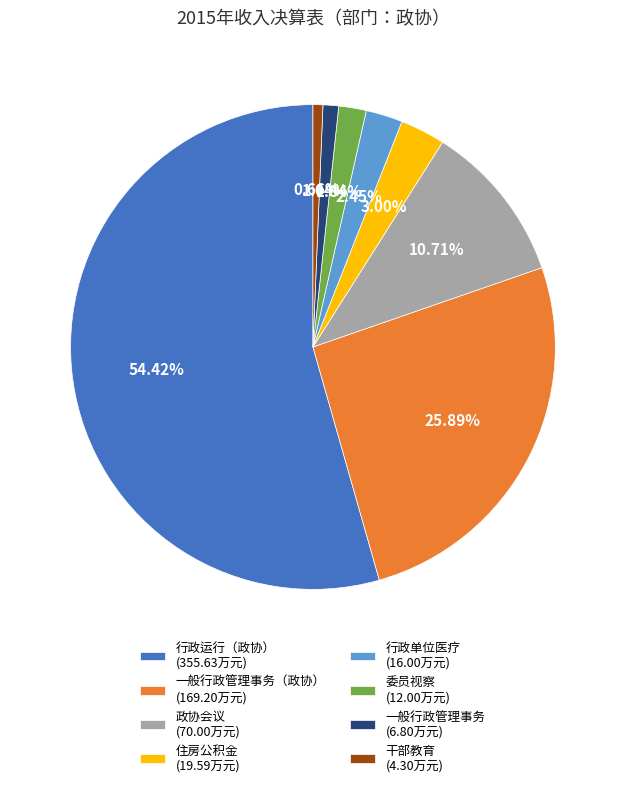

Which category accounts for the majority?

行政运行（政协） (355.63万元)